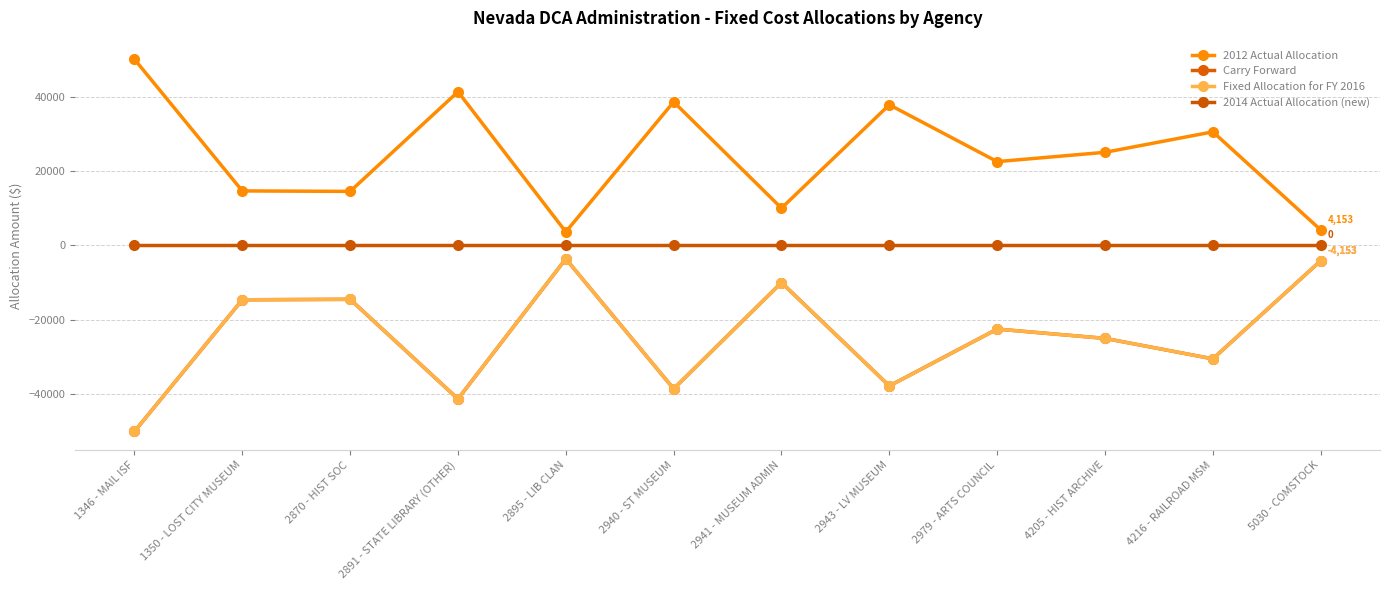

Is this an area chart (filled region under the line)?

No